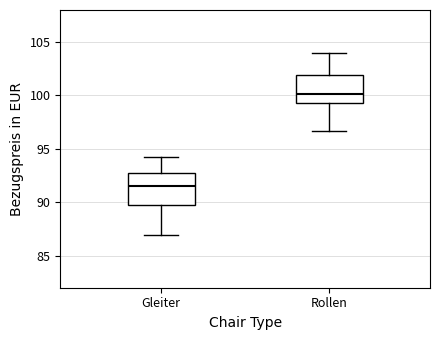

Which box has the highest median line?

Rollen